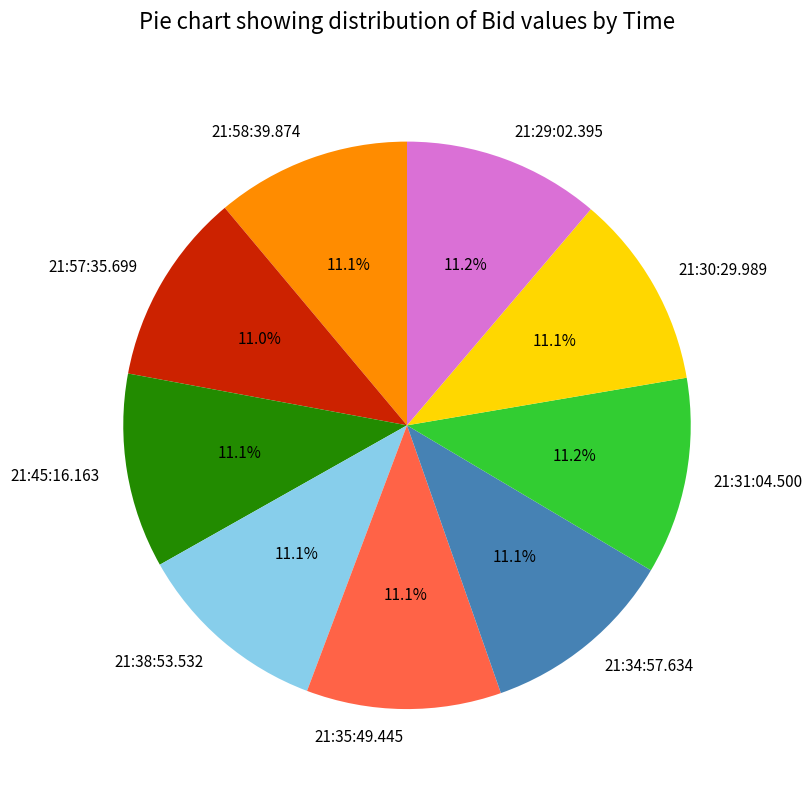

To the nearest percent, what percentage of the pie is 21:35:49.445?

11%